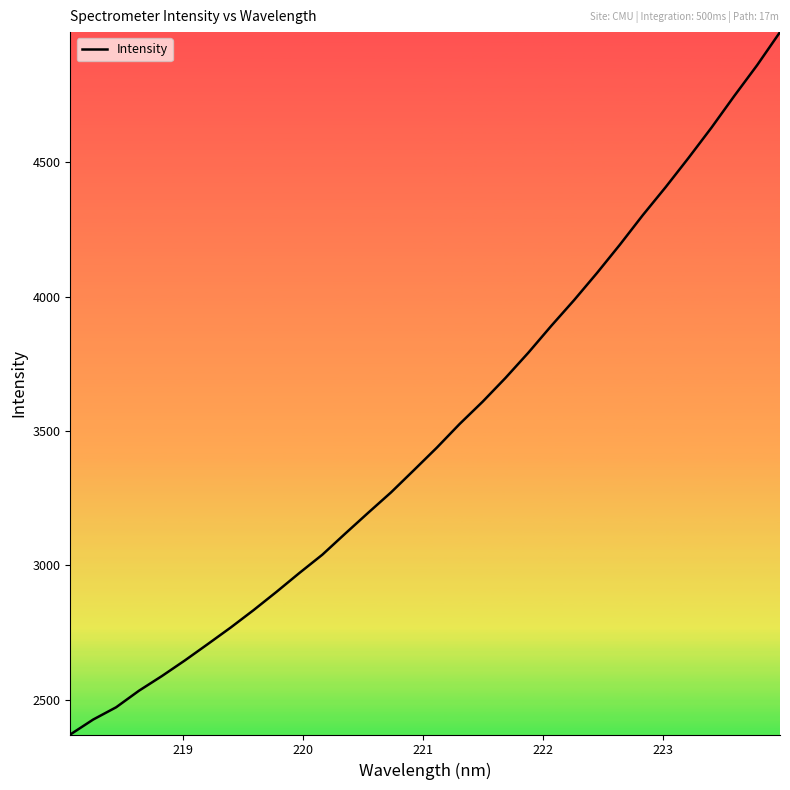

What is the minimum value shown in the chart?

2370.7